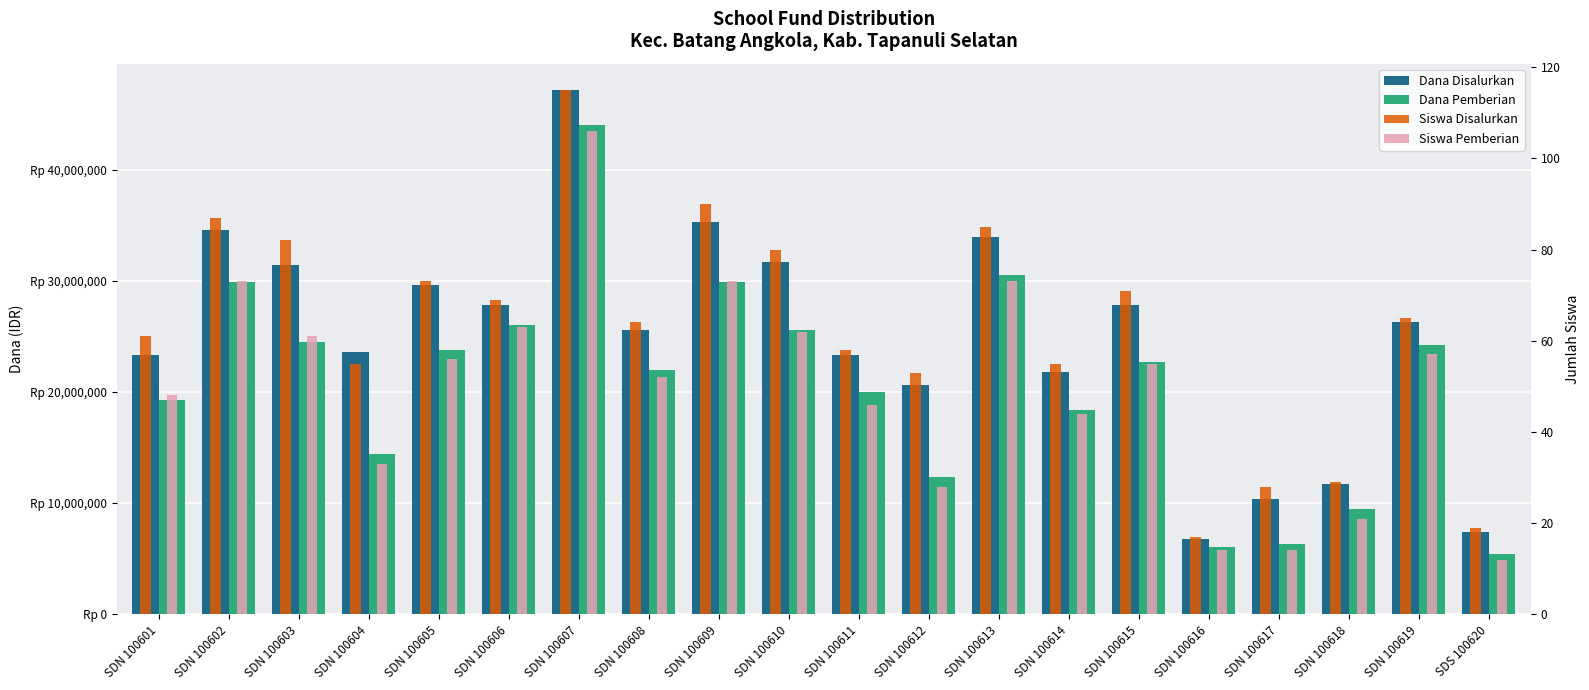

What is the difference between the second highest and minimum values in the Siswa Disalurkan series?

73